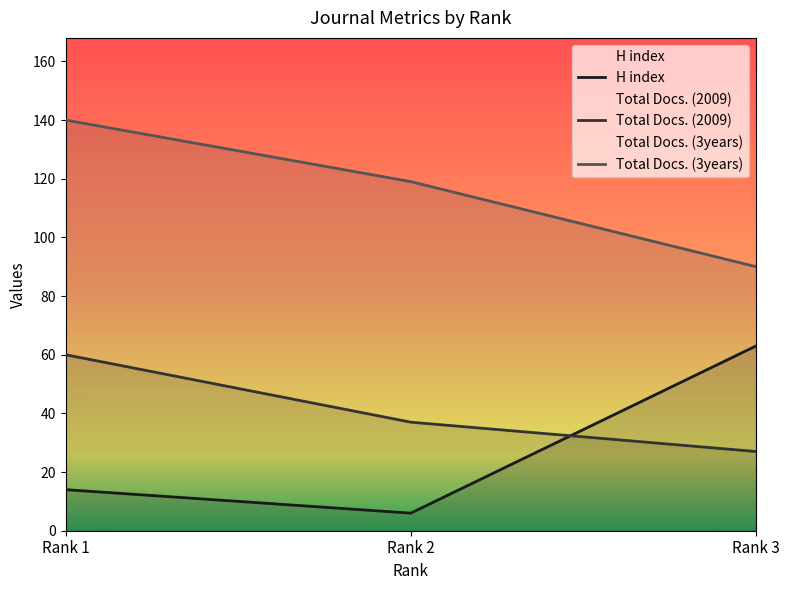

Between Rank 1 and Rank 3, which series saw the biggest shift?

Total Docs. (3years)